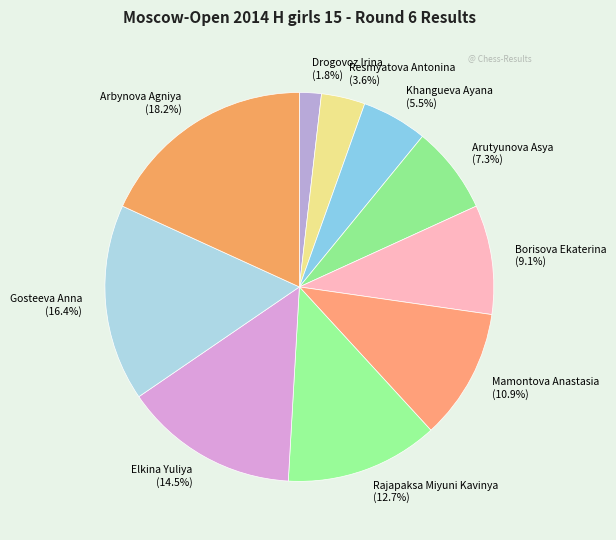

Which category has the smallest portion of the pie?

Drogovoz Irina